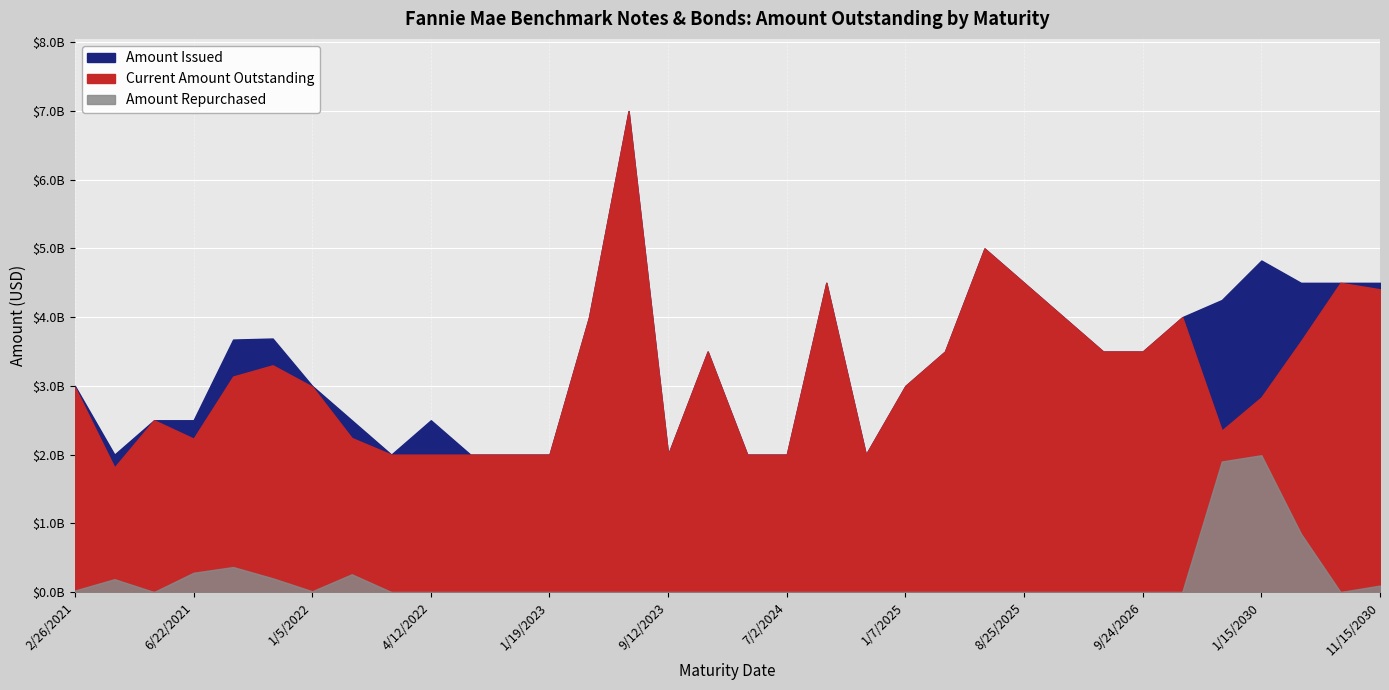

Read the Current Amount Outstanding value at 10/7/2021, to the nearest 10.

3299683000